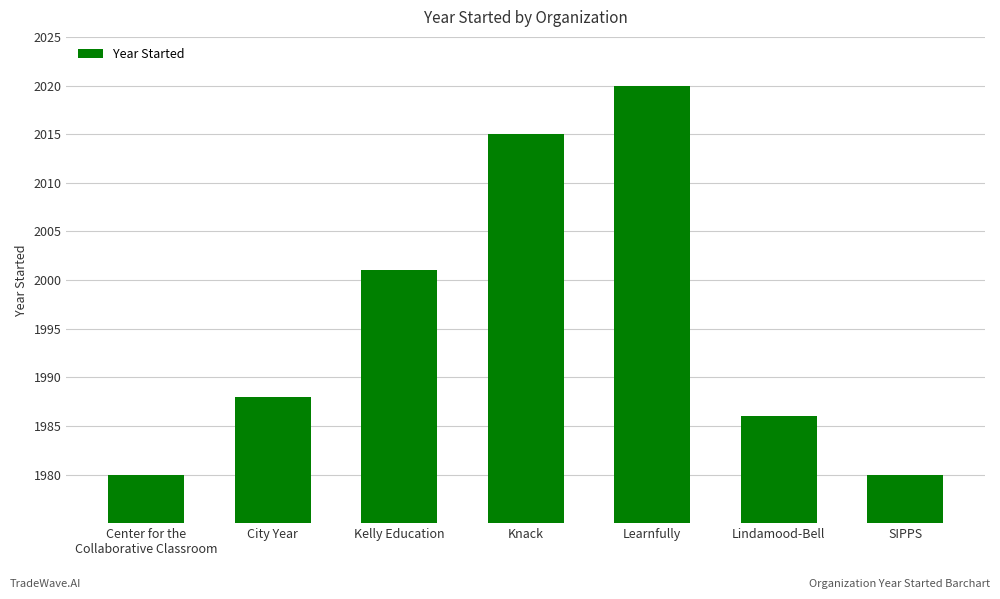

Where is the data nearest to the value 2000?

Kelly Education